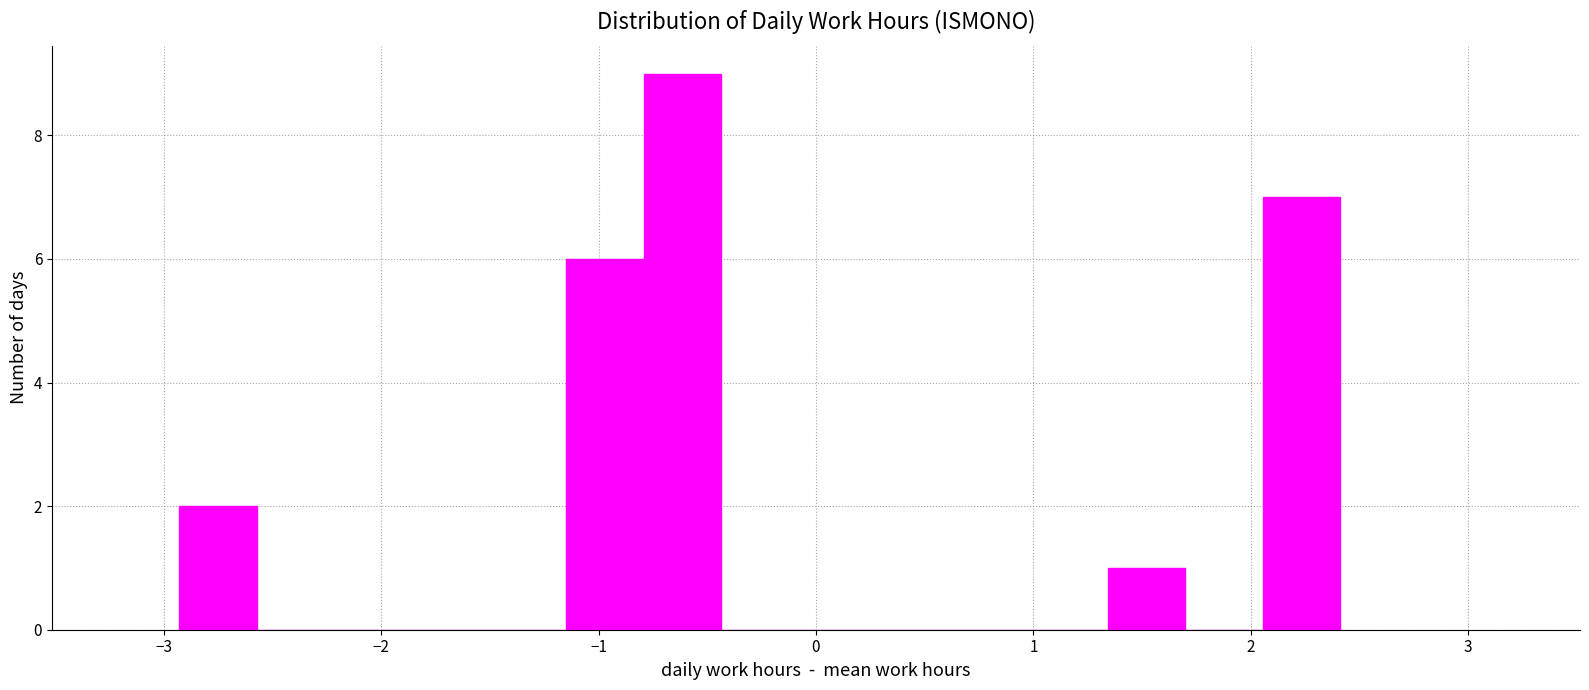

Around what value on the x-axis is the tallest bar? Give the approximate position of its centre, as read against the axis.

-0.6